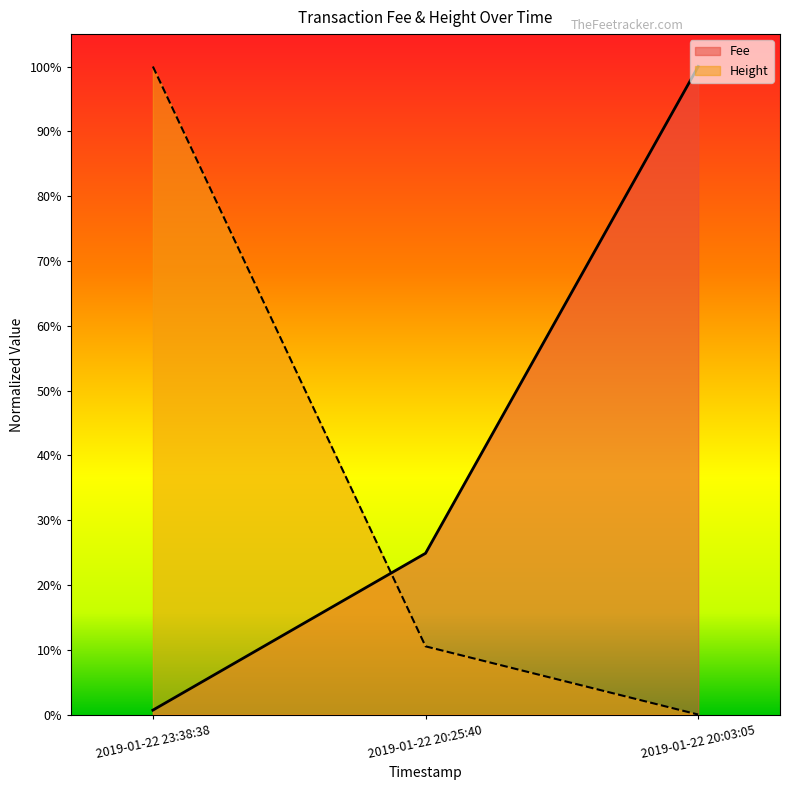

At which category is the sum across all series the highest?

2019-01-22 23:38:38